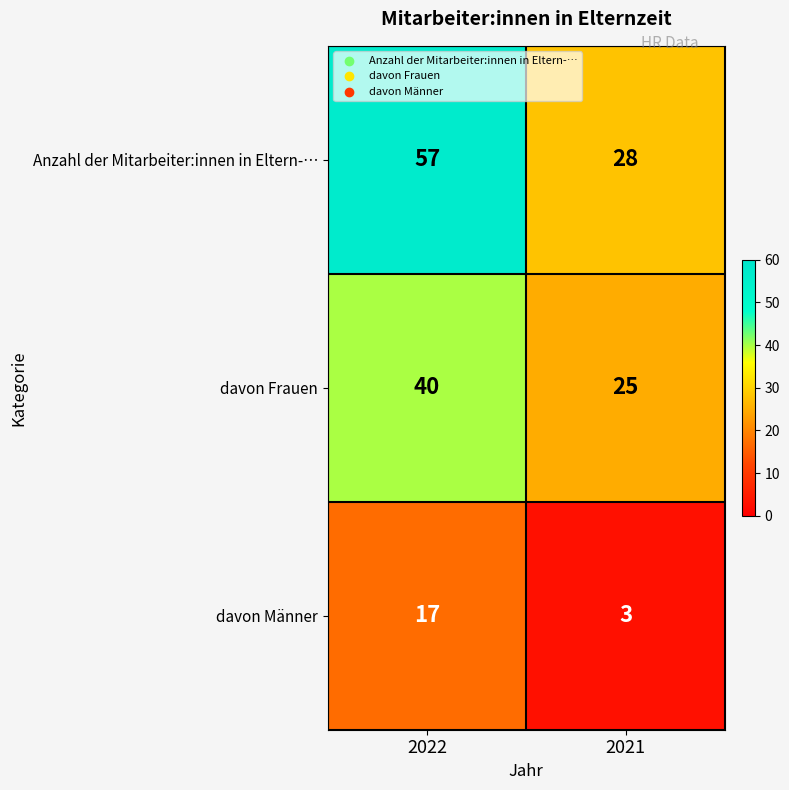

Which series changed the most between 2022 and 2021?

Anzahl der Mitarbeiter:innen in Eltern-…